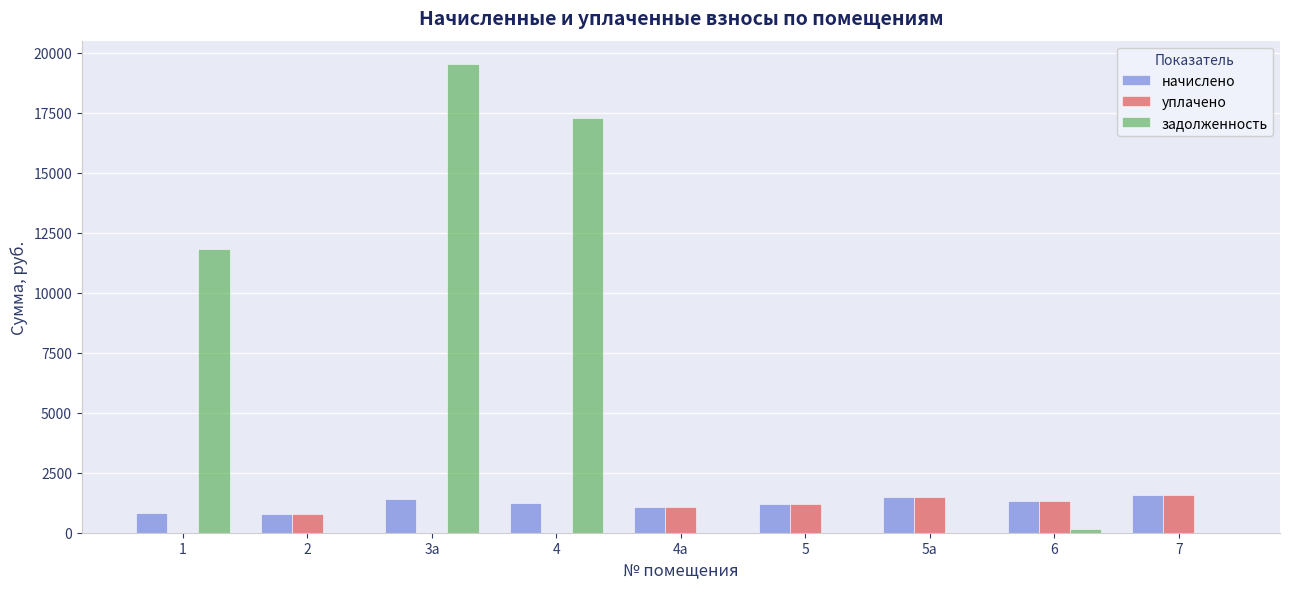

Which category has the highest value across all series?

3а